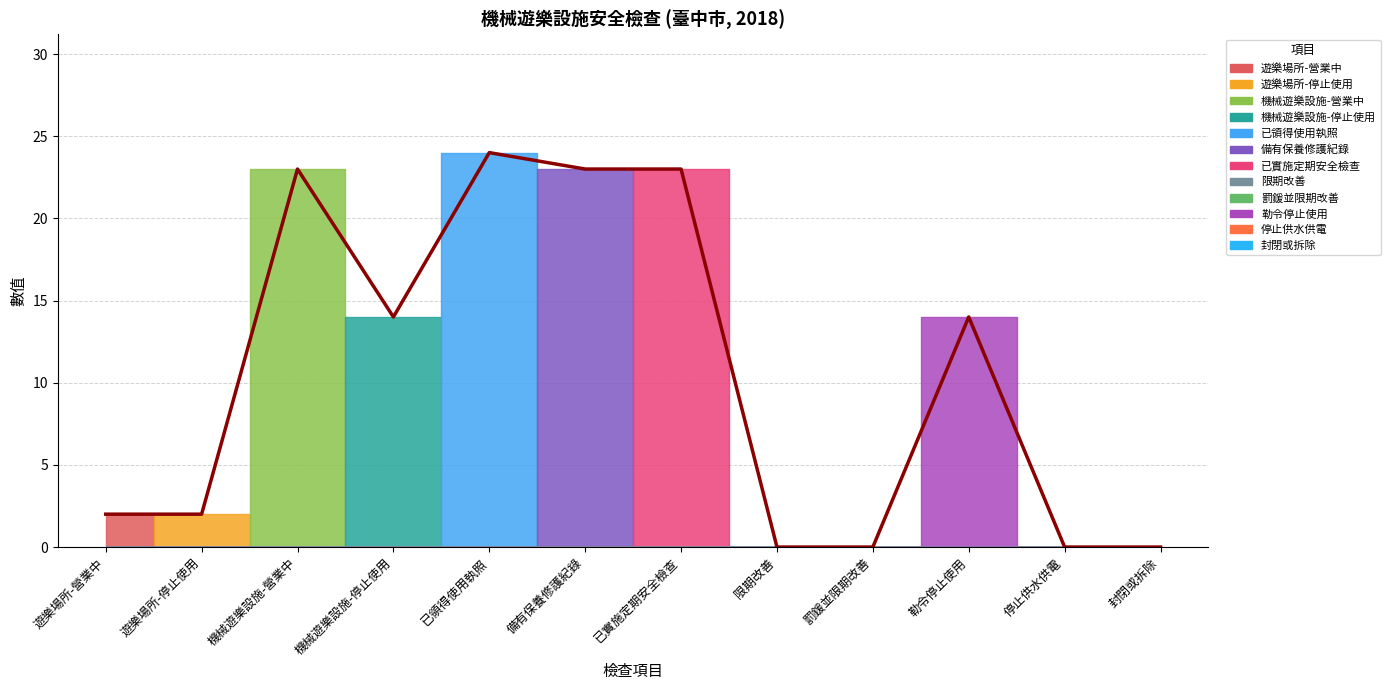

How many points are higher than both their immediate neighbors (excluding endpoints)?

3